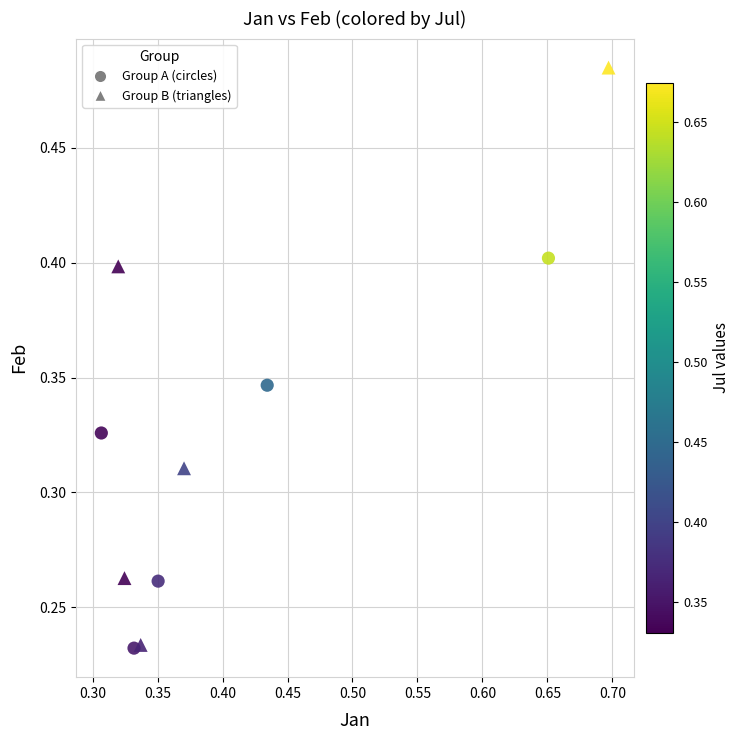

Which series reaches the maximum Y coordinate?

Group B (triangles)